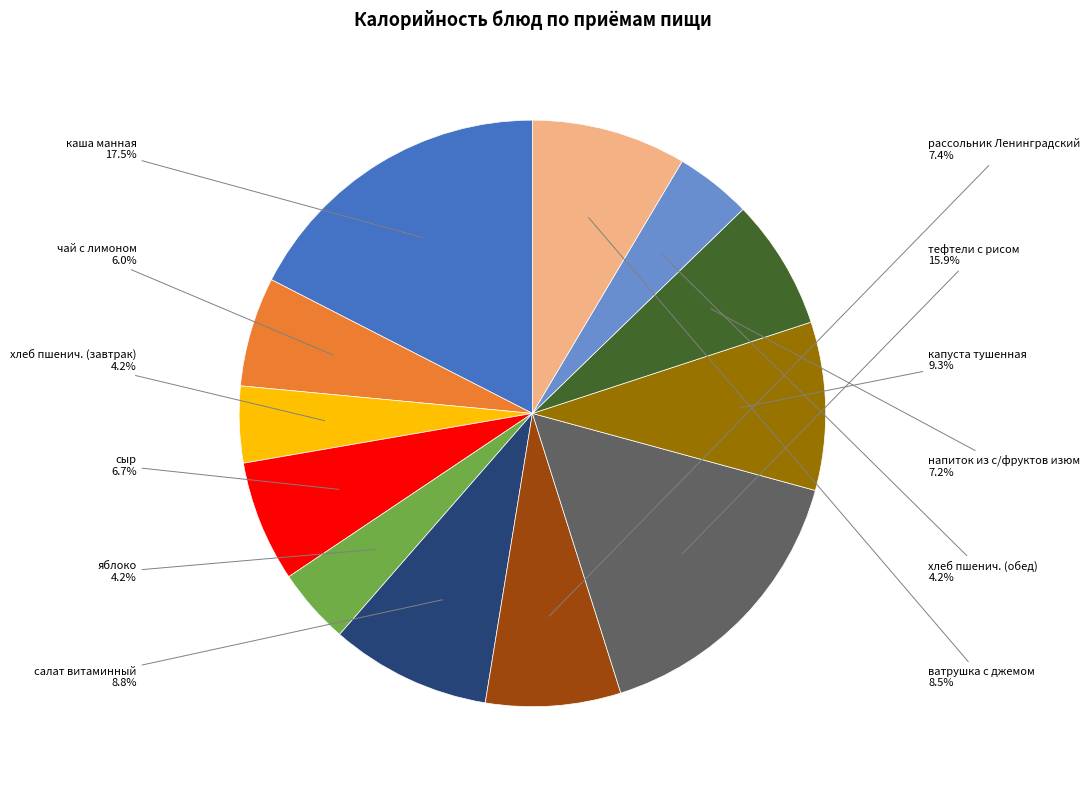

To the nearest percent, what is the average slice percentage?

8%